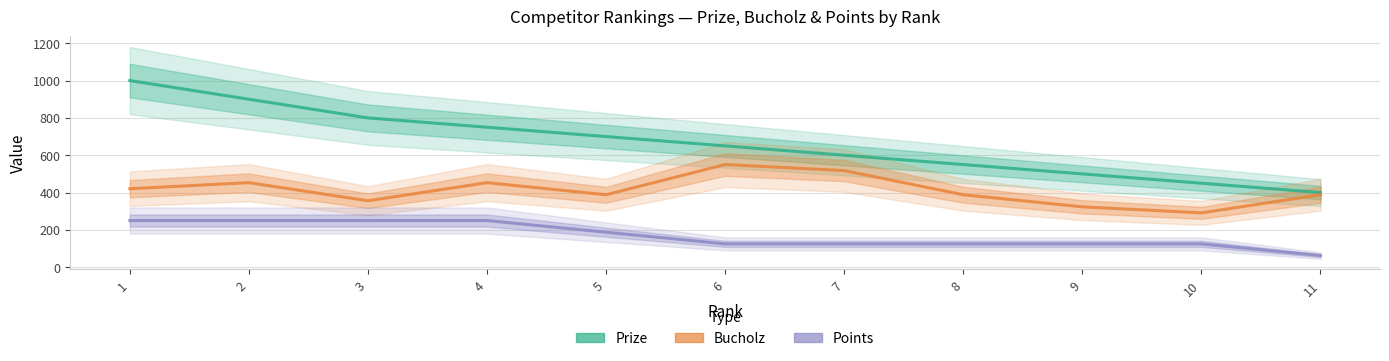

Does the chart display data point markers on the line(s)?

No